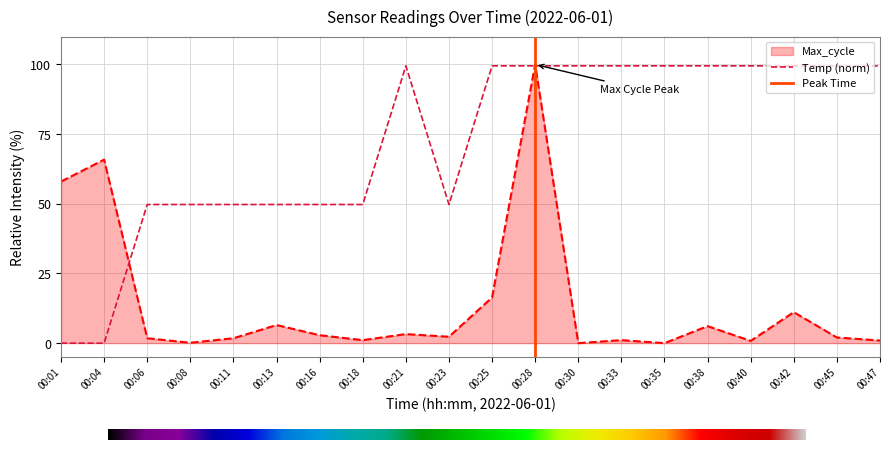

The value at 00:13 is 49.8. True or false?

True